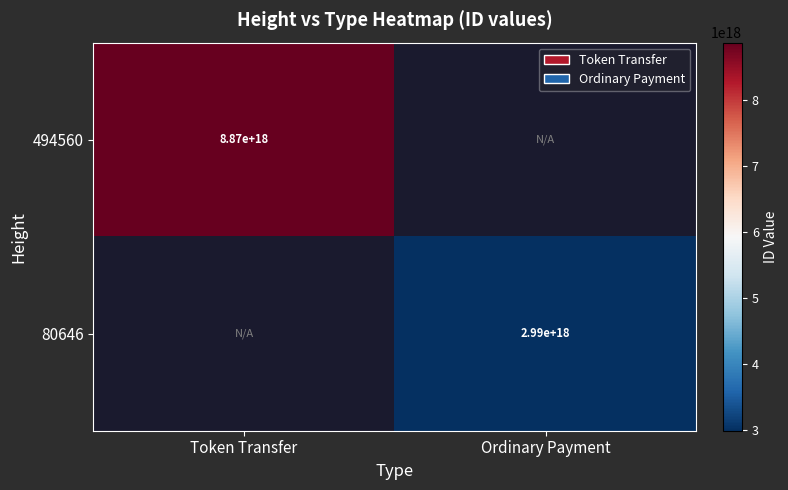

Is the value of 494560 at Token Transfer greater than the value of 80646 at Ordinary Payment?

Yes